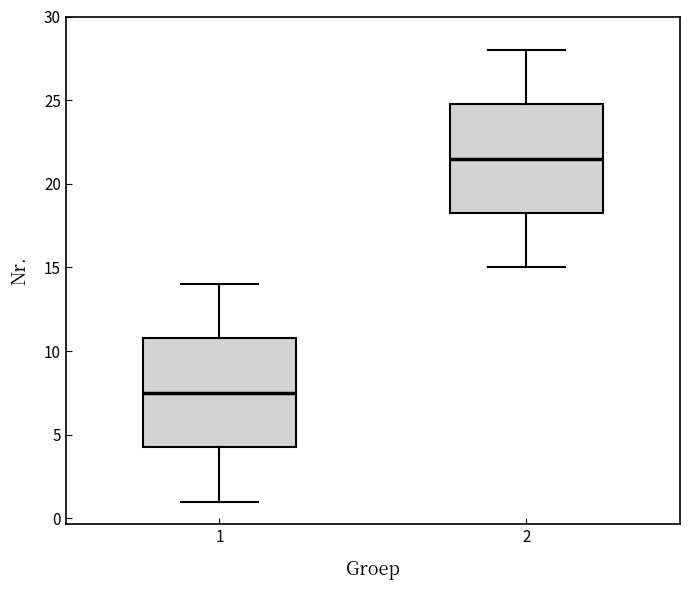

Which box's median line is the lowest?

1